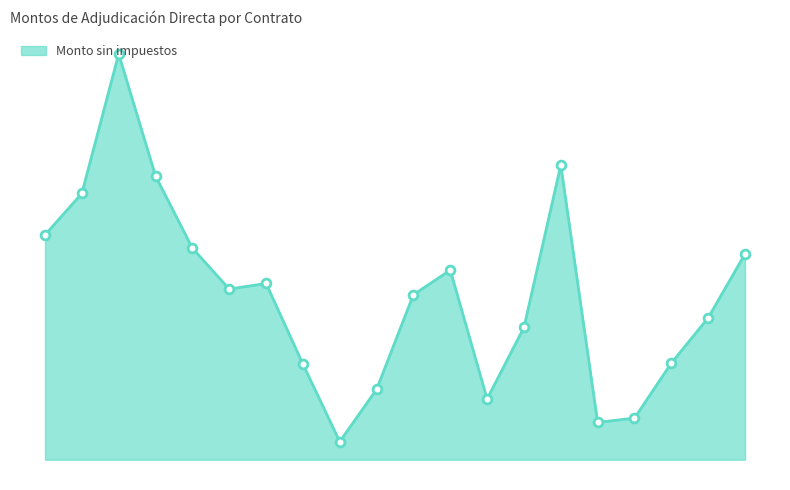

Does the chart have visible grid lines?

No